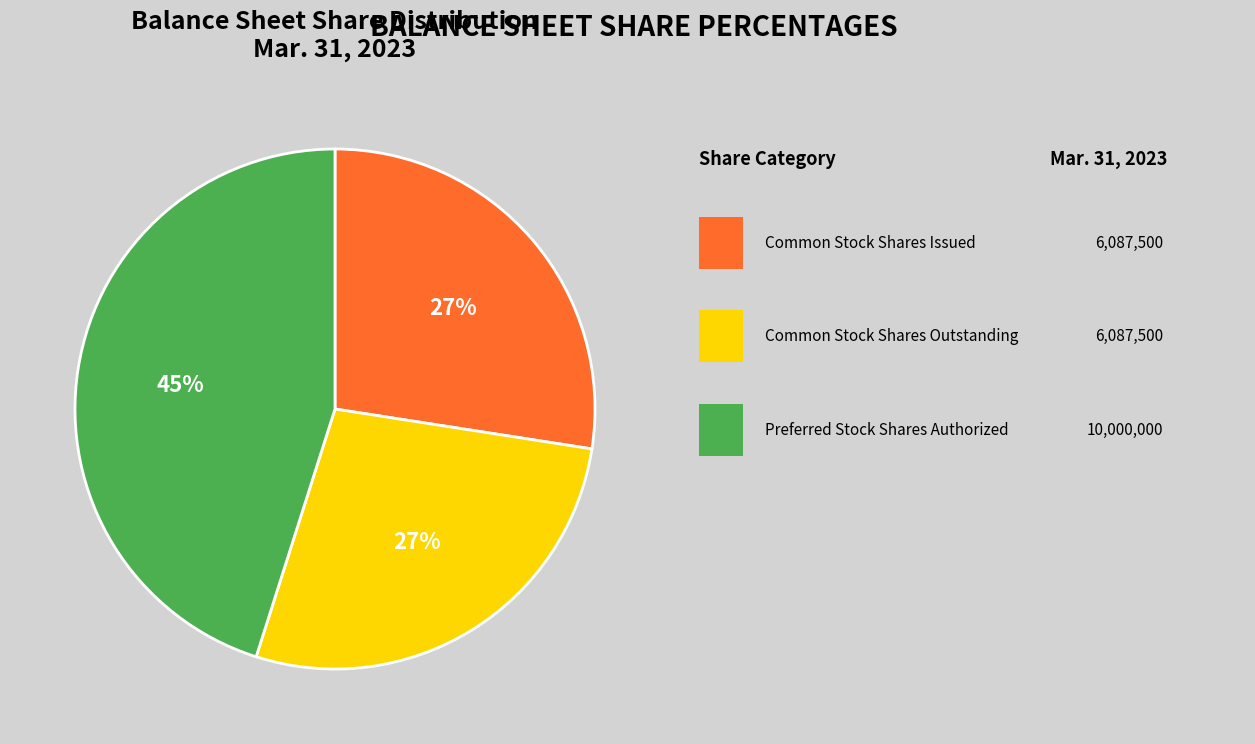

To the nearest percent, what is the average slice percentage?

33%